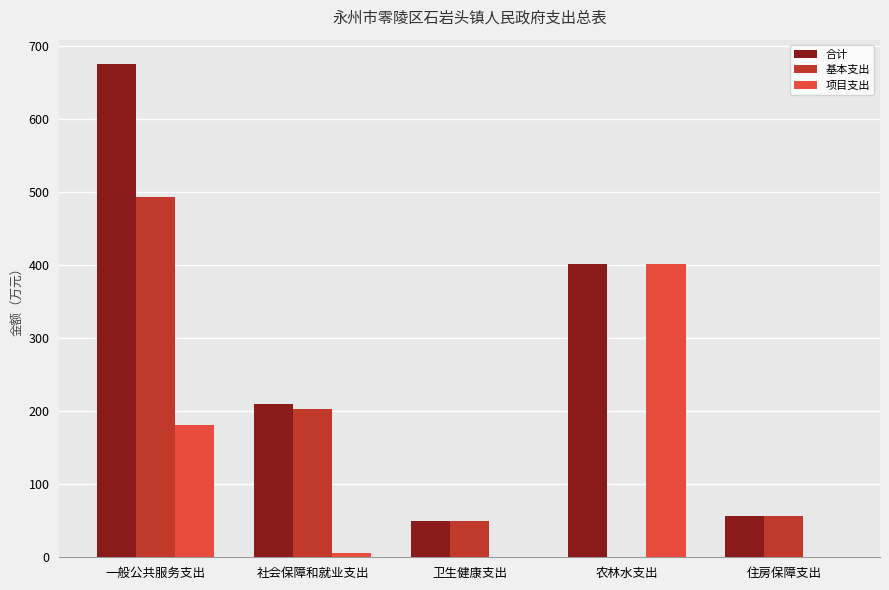

Reading left to right, extract all data points from this chart.

合计: 一般公共服务支出=674.6	社会保障和就业支出=209.3	卫生健康支出=49.0	农林水支出=402.0	住房保障支出=56.0
基本支出: 一般公共服务支出=493.0	社会保障和就业支出=203.0	卫生健康支出=49.0	农林水支出=0.0	住房保障支出=56.0
项目支出: 一般公共服务支出=181.6	社会保障和就业支出=6.3	卫生健康支出=0.0	农林水支出=402.0	住房保障支出=0.0